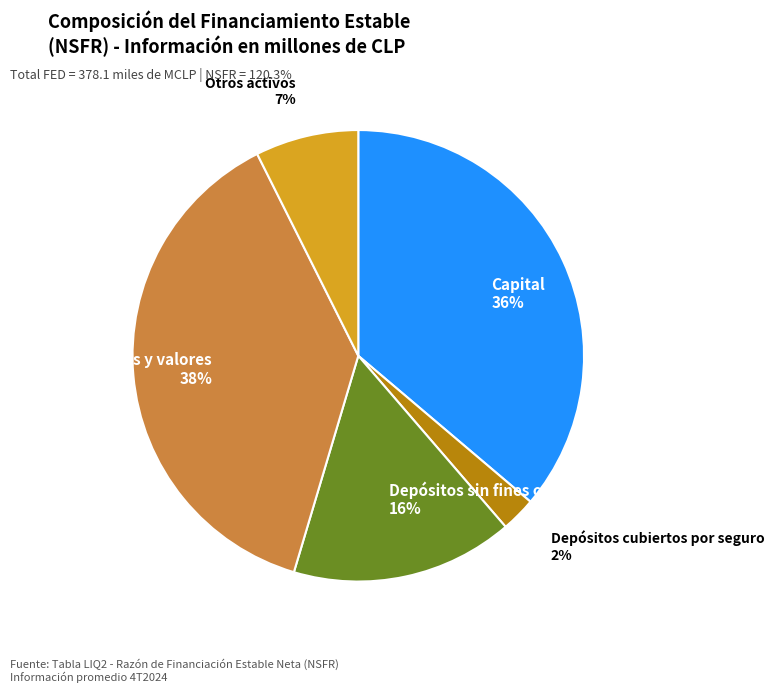

Between Otros activos 7% and Depósitos sin fines operacionales 16%, which is larger?

Depósitos sin fines operacionales 16%